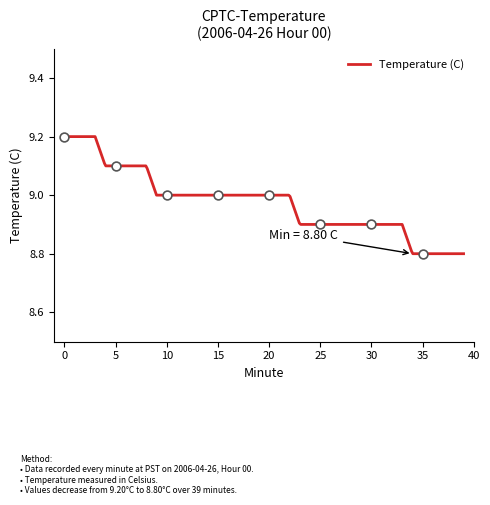

Which has a higher value, 5 or 9?

5